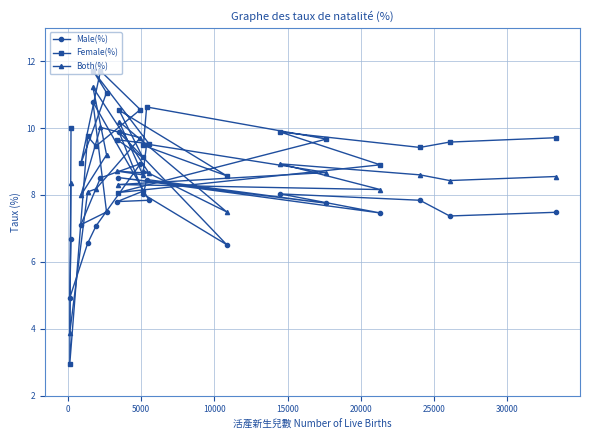

Reading left to right, extract all data points from this chart.

Male(%): 7.5	7.4	7.8	8.0	7.5	8.5	7.8	8.5	8.0	6.5	9.9	8.1	7.8	7.8	10.8	7.5	7.1	8.5	8.9	7.1	6.5	4.9	6.7
Female(%): 9.7	9.6	9.4	9.9	8.9	8.1	9.7	10.6	9.5	8.6	10.5	9.1	9.7	9.5	11.7	11.1	8.9	11.7	10.6	9.5	9.8	2.9	10.0
Both(%): 8.6	8.4	8.6	8.9	8.2	8.3	8.7	9.5	8.7	7.5	10.2	8.6	8.7	8.7	11.2	9.2	8.0	10.0	9.7	8.2	8.1	3.9	8.4